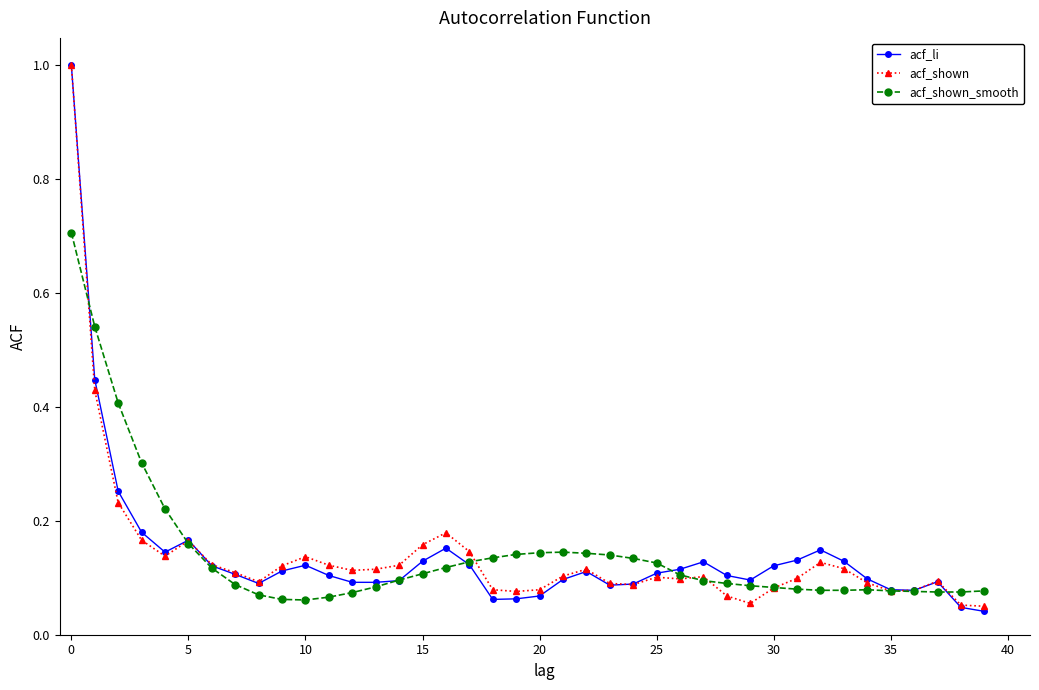

What is the greatest value displayed?

1.0